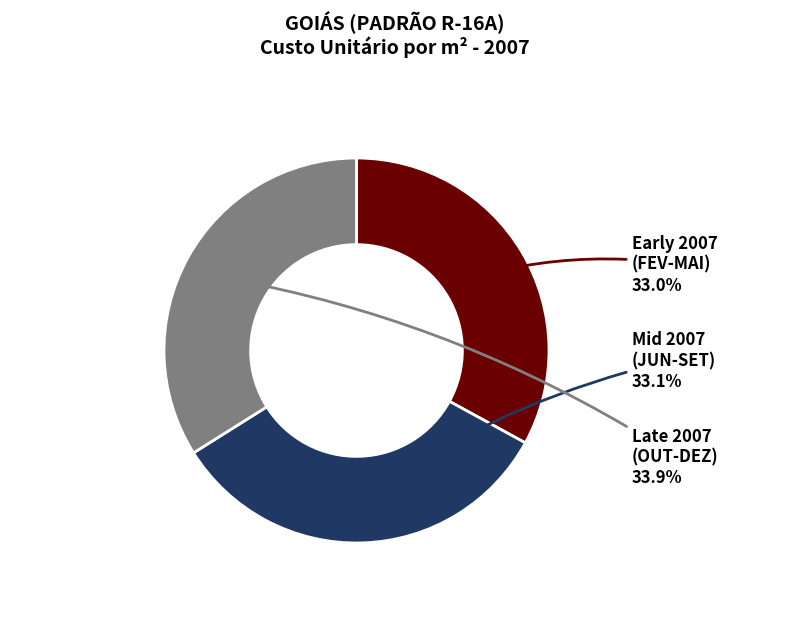

Is there a majority slice in this chart?

No